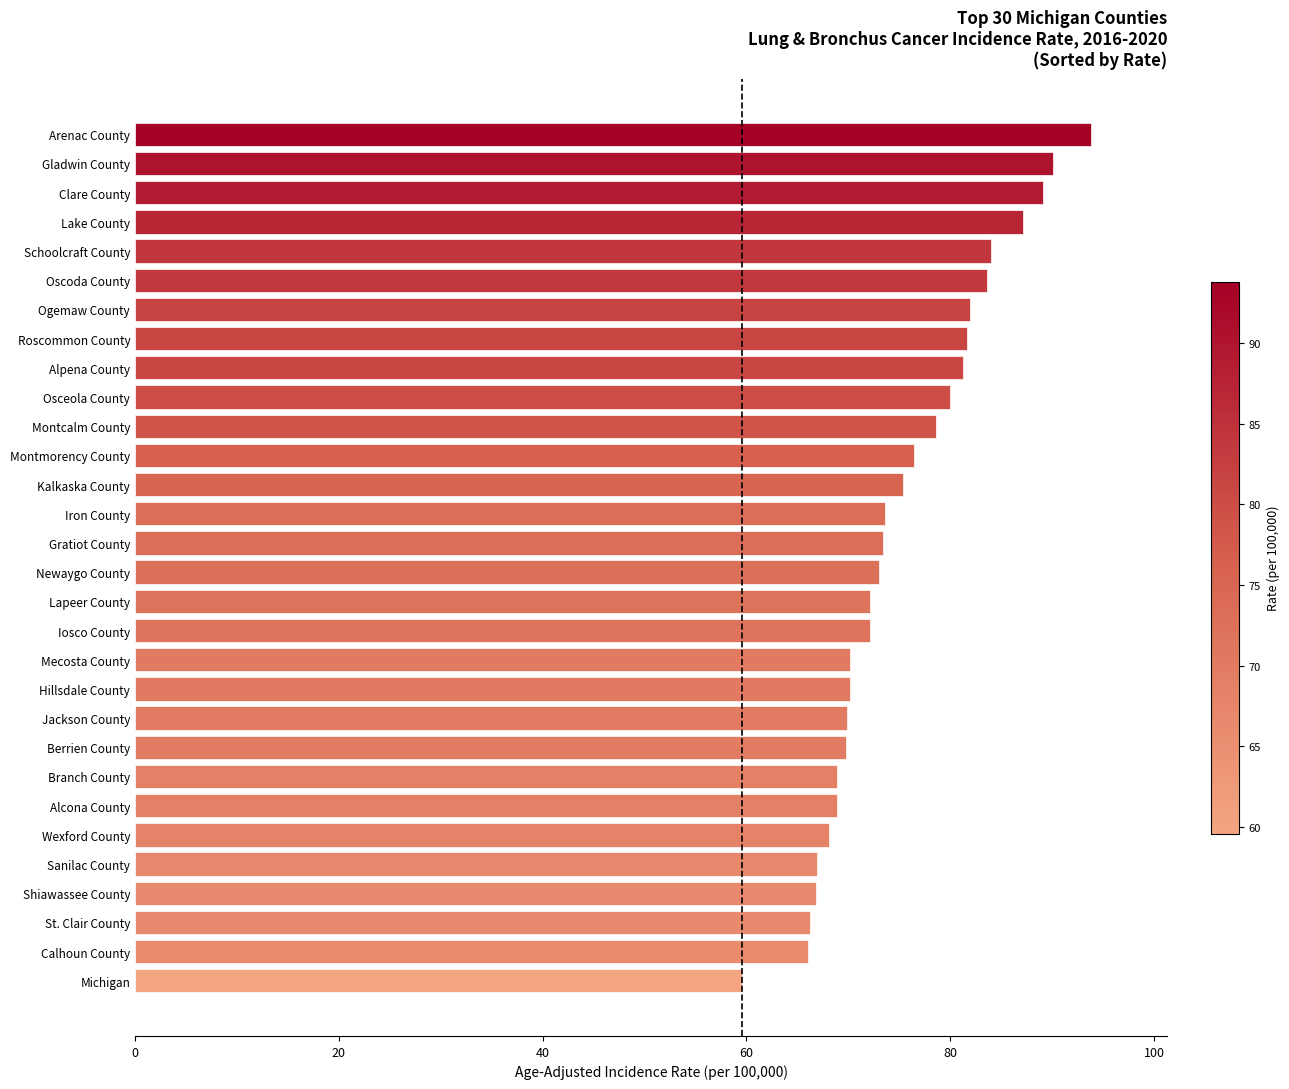

Is it true that the value at Alcona County is 107.2?

False